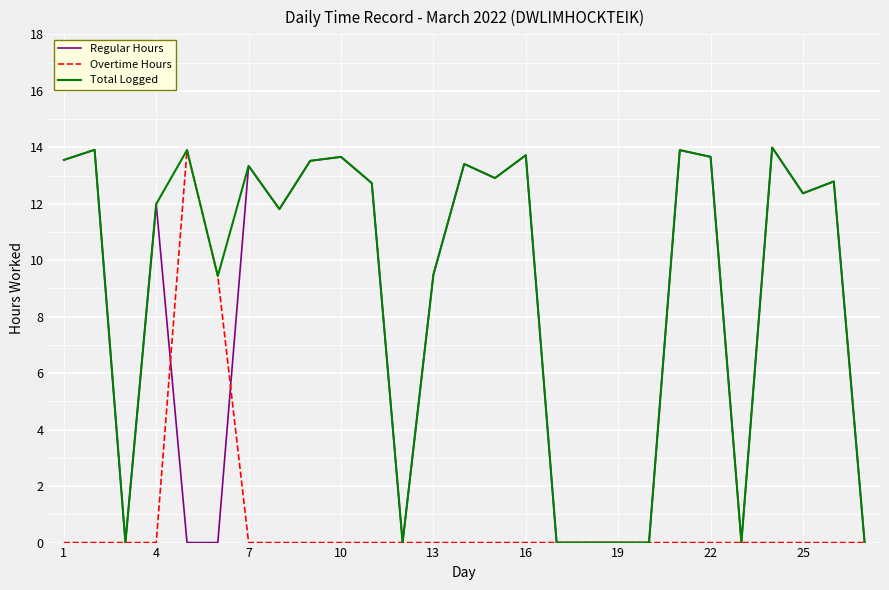

How many lines are shown in the chart?

3